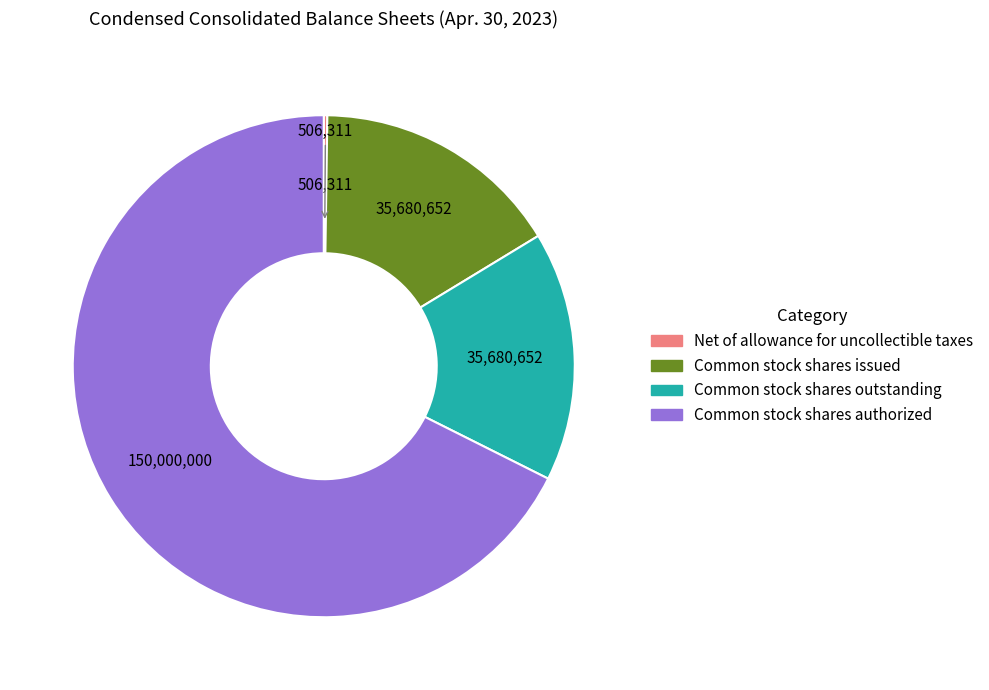

Which category has the biggest portion of the pie?

Common stock shares authorized